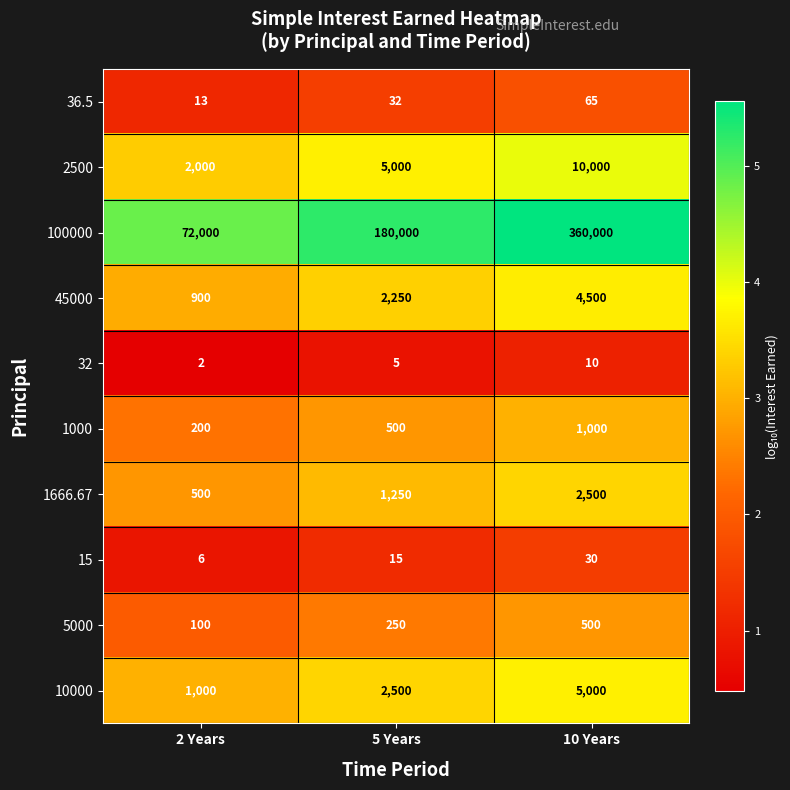

Where is 1000 nearest to the value 600?

5 Years